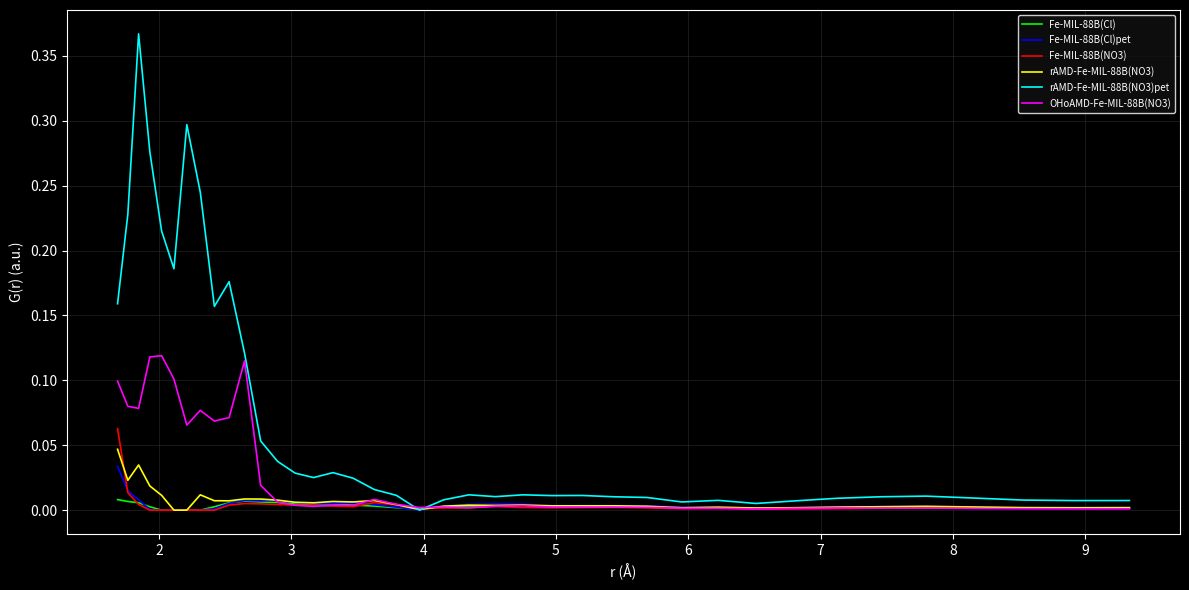

True or false: Fe-MIL-88B(Cl) has more than 2 interior local peaks.

True